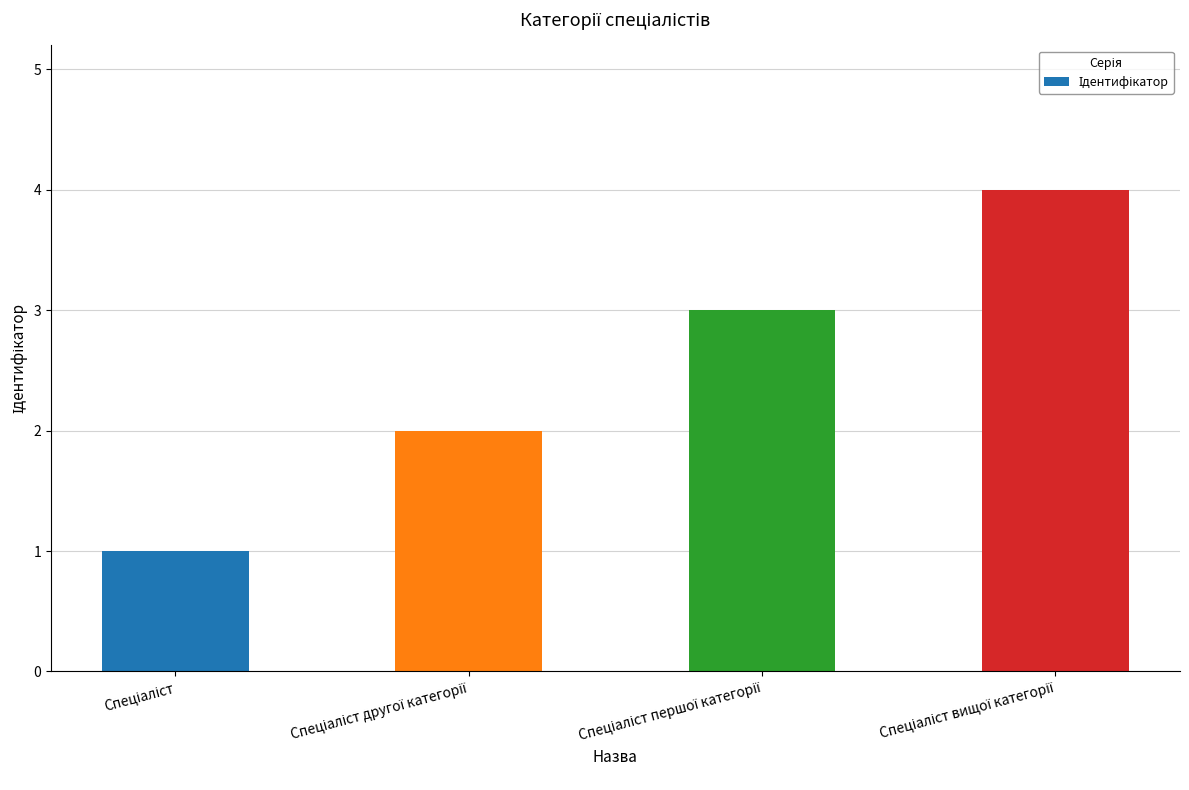

What is the maximum value shown in the chart?

4